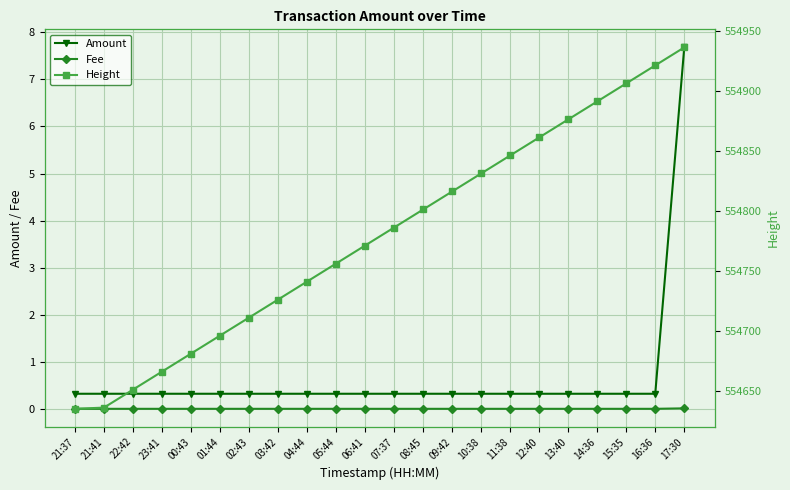

True or false: Fee and Height intersect in this chart.

False